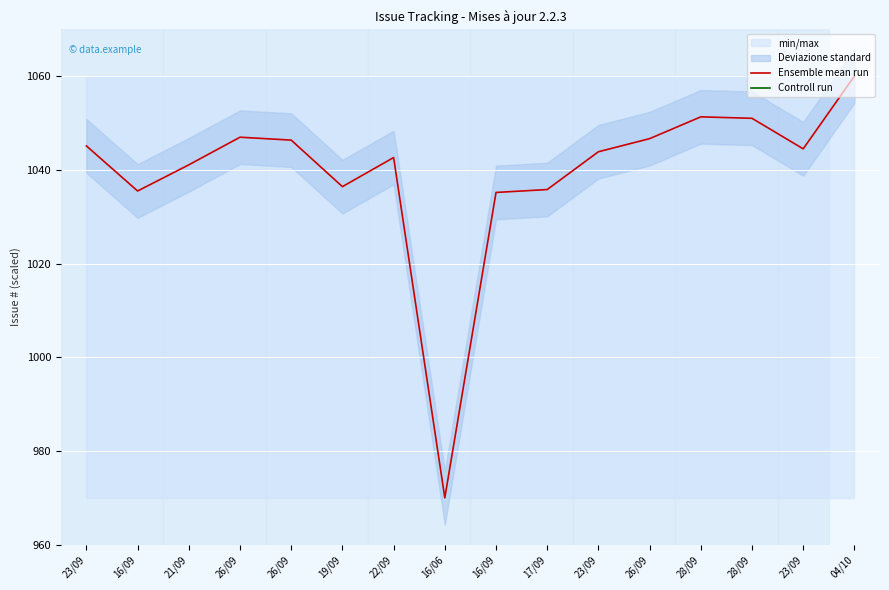

What is the sum of all Ensemble mean run values?

16632.3